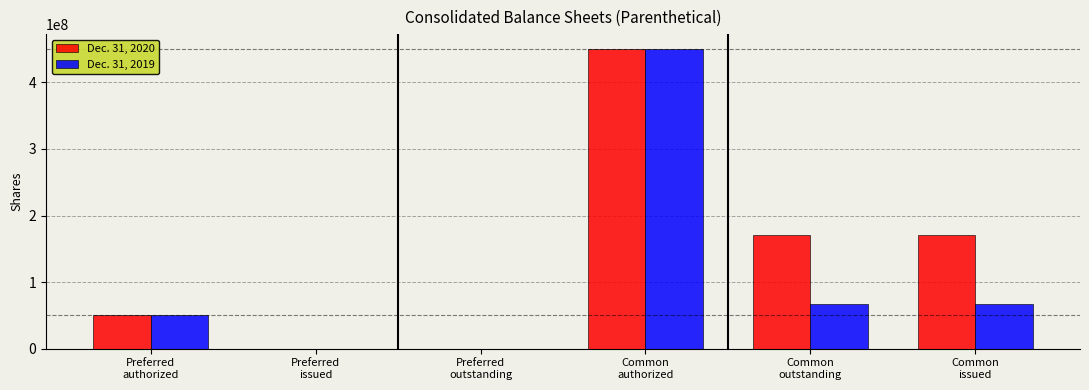

Count the number of data series in this chart.

2